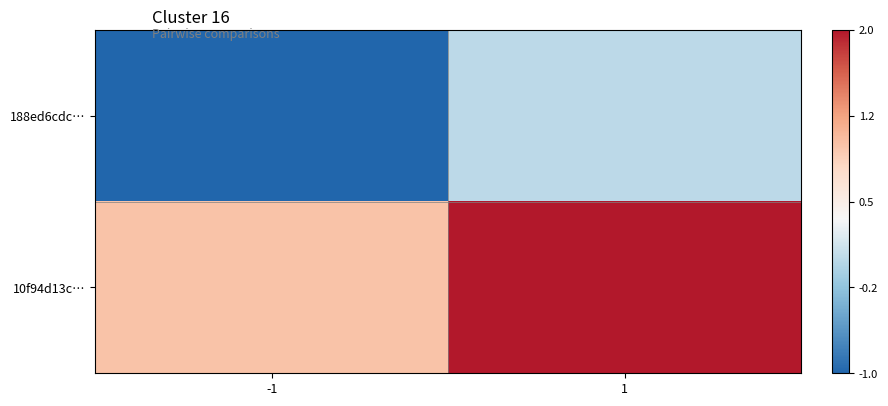

Rank the series at 1 from lowest to highest value.

188ed6cdc…, 10f94d13c…